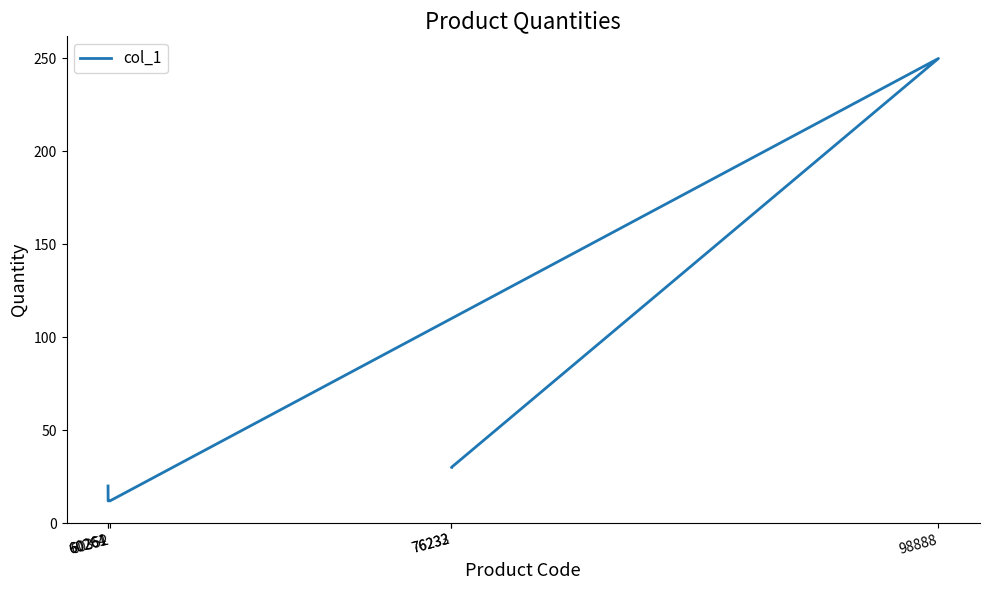

The chart shows a value of 30 at 76233. True or false?

True